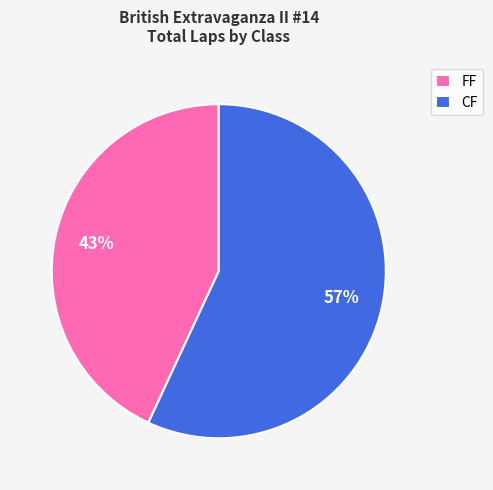

True or false: CF accounts for 57% of the total.

True